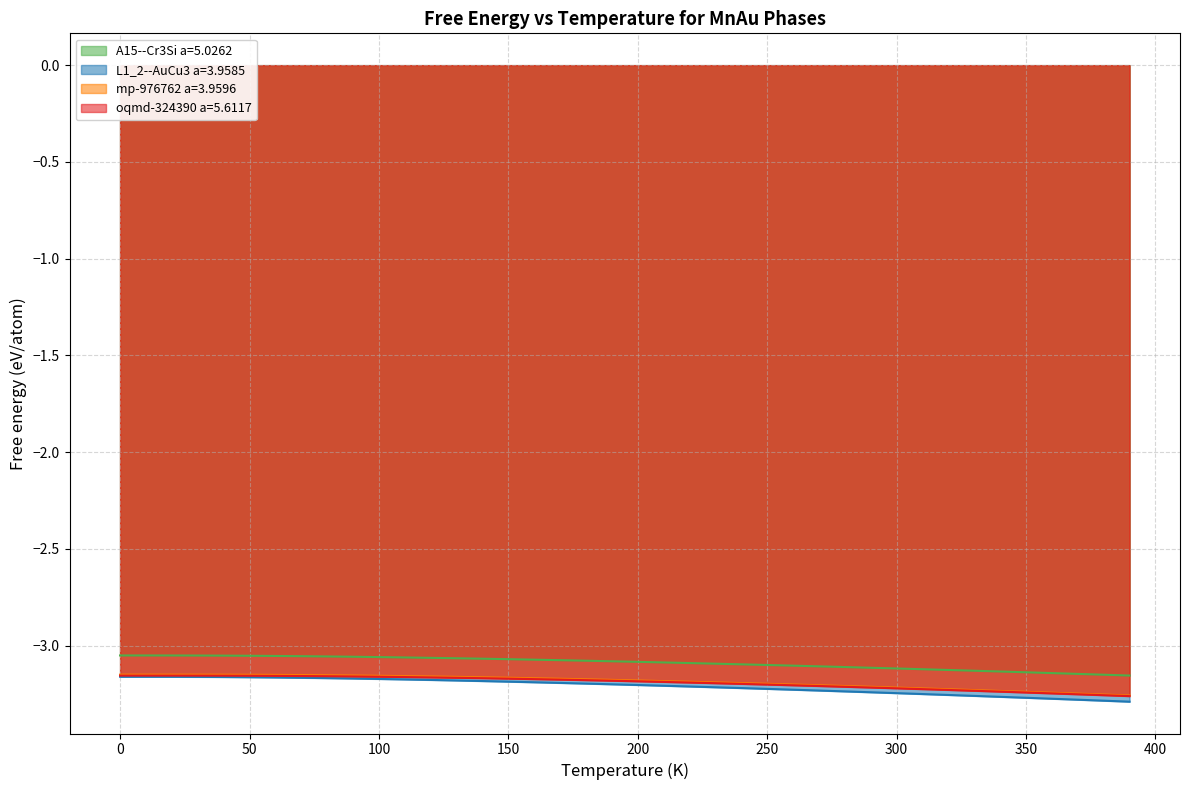

True or false: A15--Cr3Si a=5.0262 and oqmd-324390 a=5.6117 cross at least once.

False